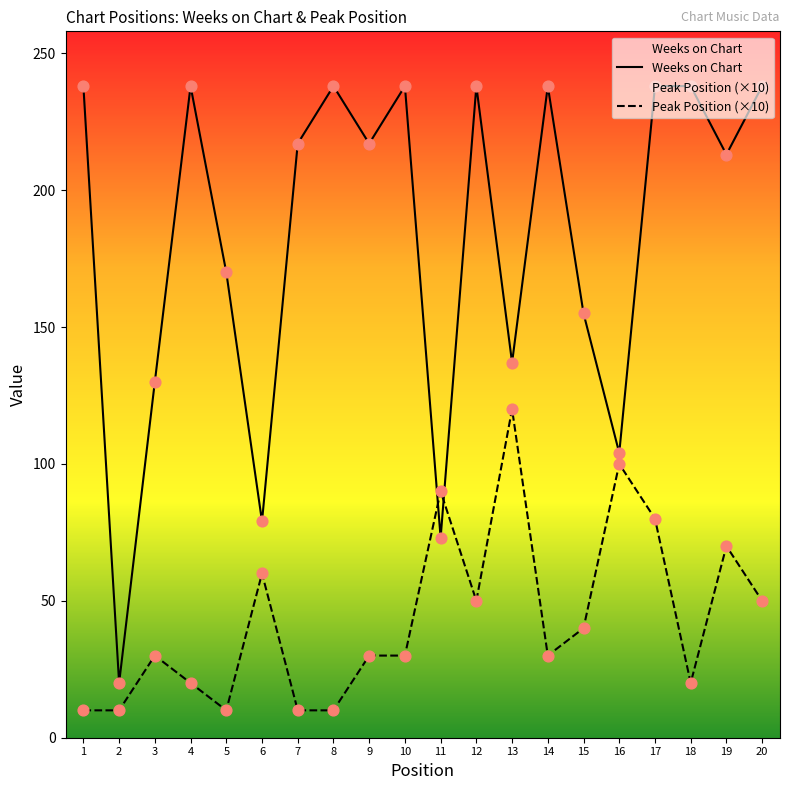

What are all the series names shown in the legend?

Weeks on Chart, Peak Position (×10)